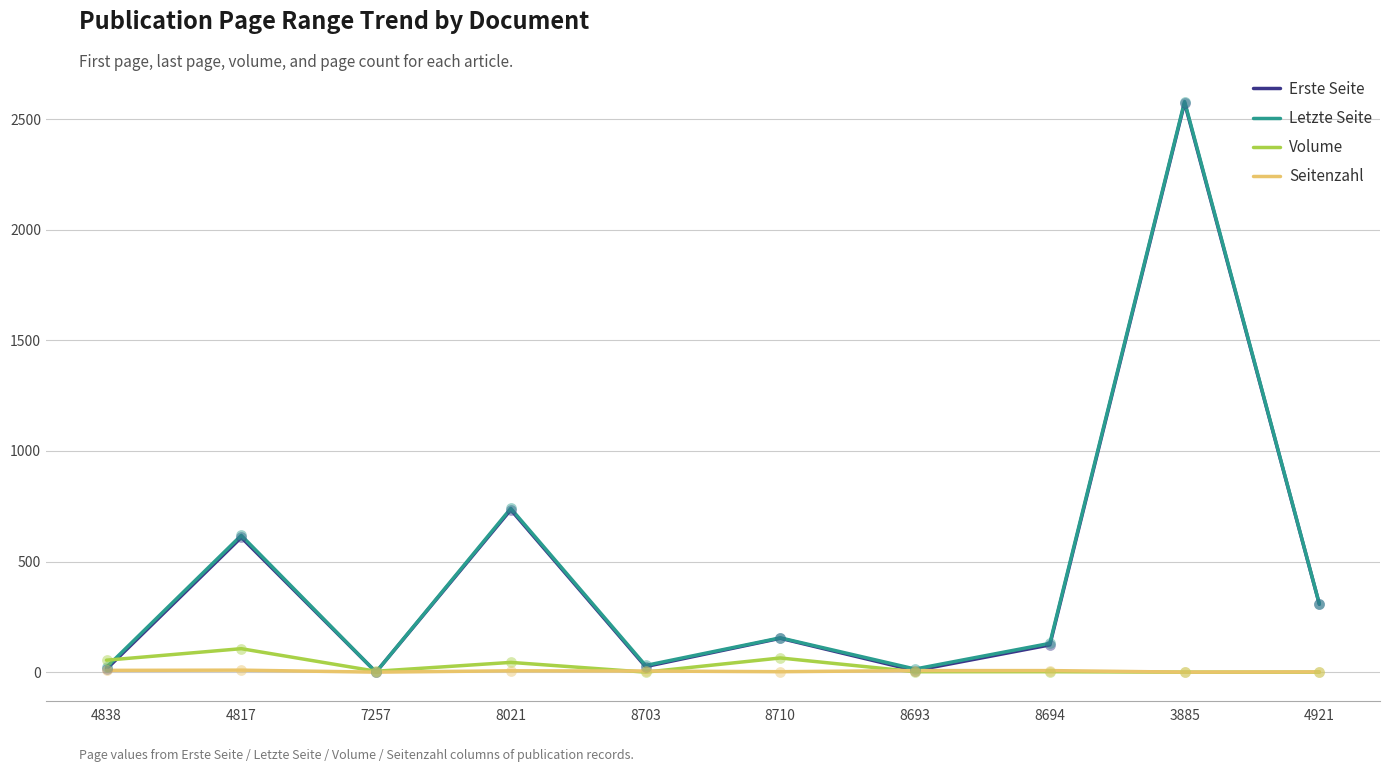

Is the value of Letzte Seite at 3885 greater than the value of Seitenzahl at 8710?

Yes